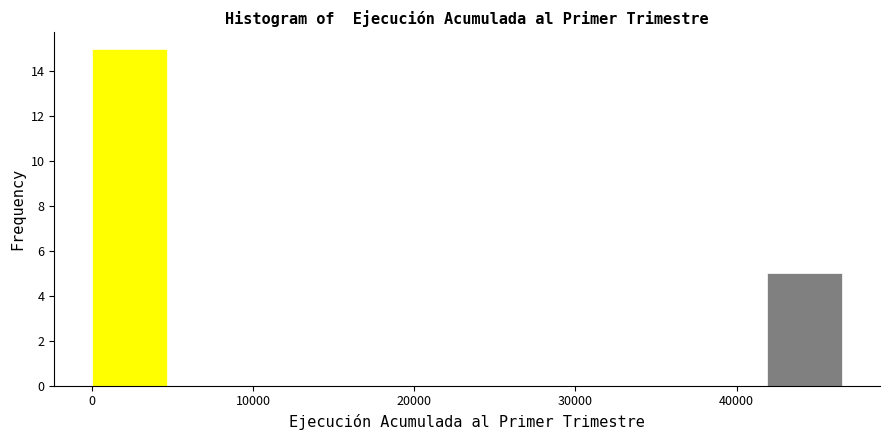

What is the height of the bar covering 42000 to 47000 on the x-axis? Neither the bar edges nor the heights are printed on the chart, so give them approximately, as read against the axes.

5